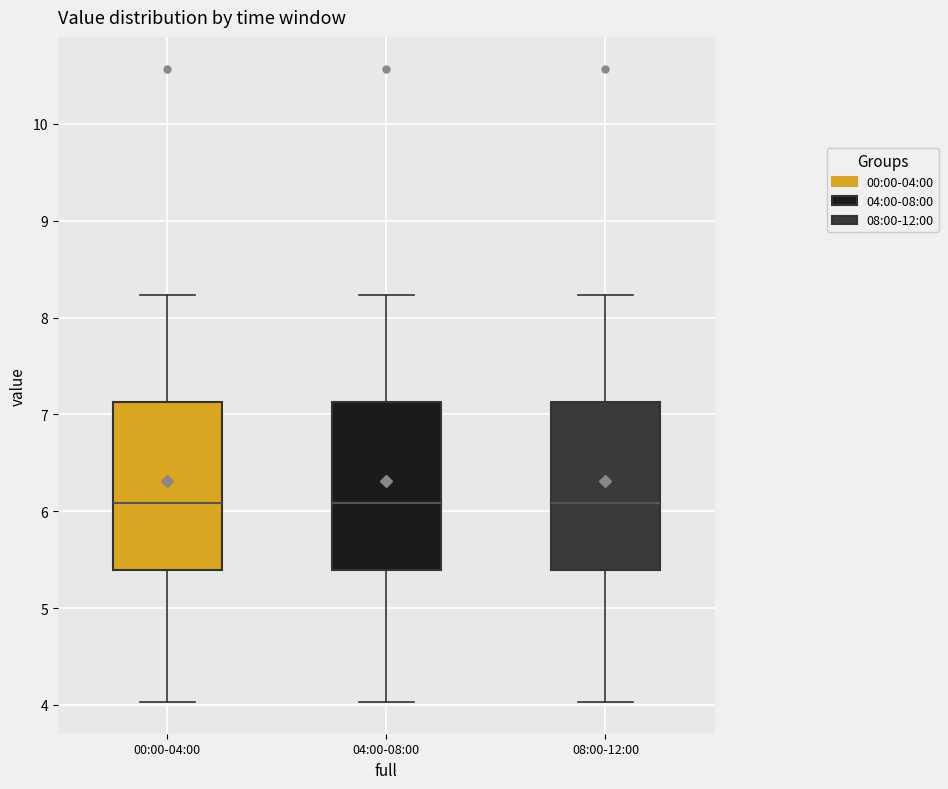

Reading left to right, transcribe this box plot: for each box, give where its median line is, the range the box spans, and where its two whiskers end, as read against the y-axis. The values are not printed on the chart, so give them approximately, as read against the axis.

00:00-04:00: median 6.1, box 5.4 to 7.1, whiskers 4.0 to 8.2
04:00-08:00: median 6.1, box 5.4 to 7.1, whiskers 4.0 to 8.2
08:00-12:00: median 6.1, box 5.4 to 7.1, whiskers 4.0 to 8.2